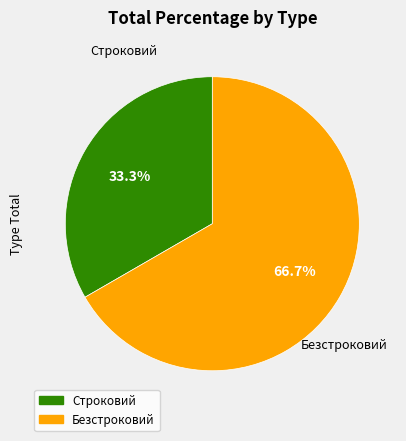

To the nearest percent, what portion does Безстроковий represent?

67%